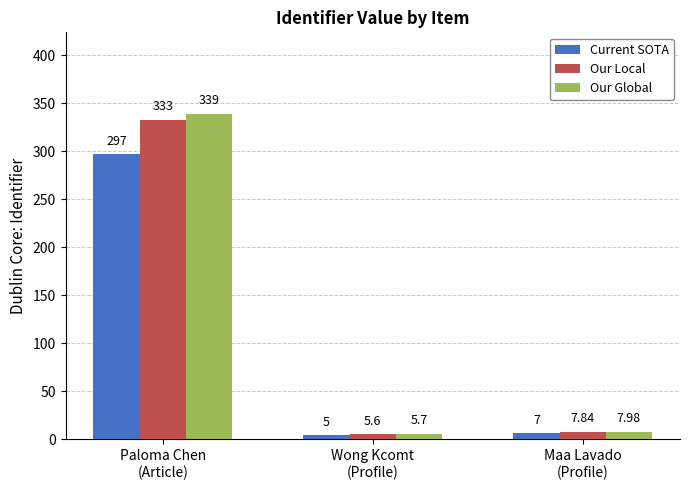

Which series has the largest total across all categories?

Our Global